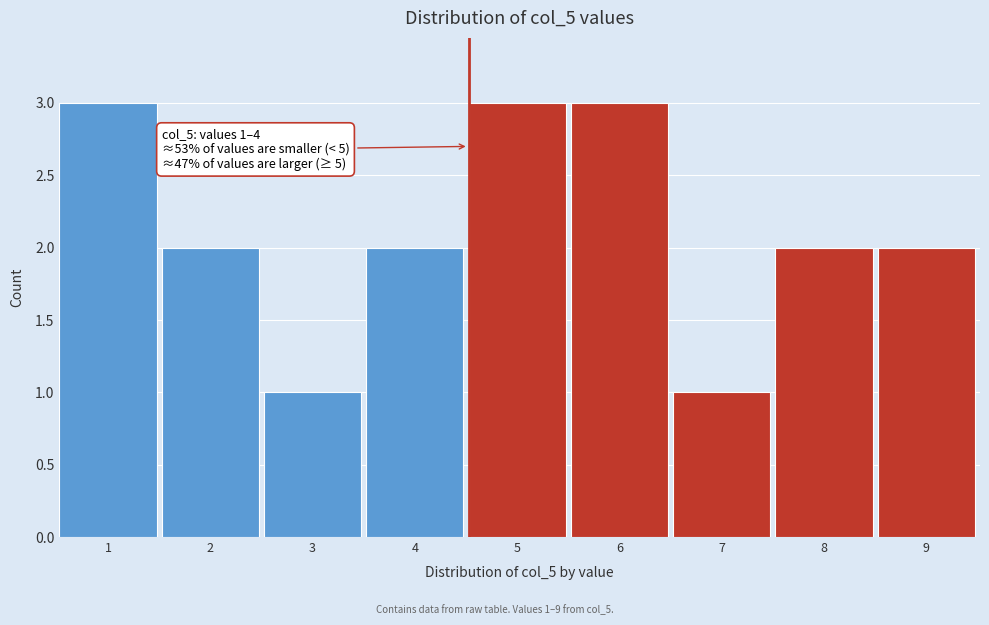

Reading left to right, extract all data points from this chart.

1=3	2=2	3=1	4=2	5=3	6=3	7=1	8=2	9=2